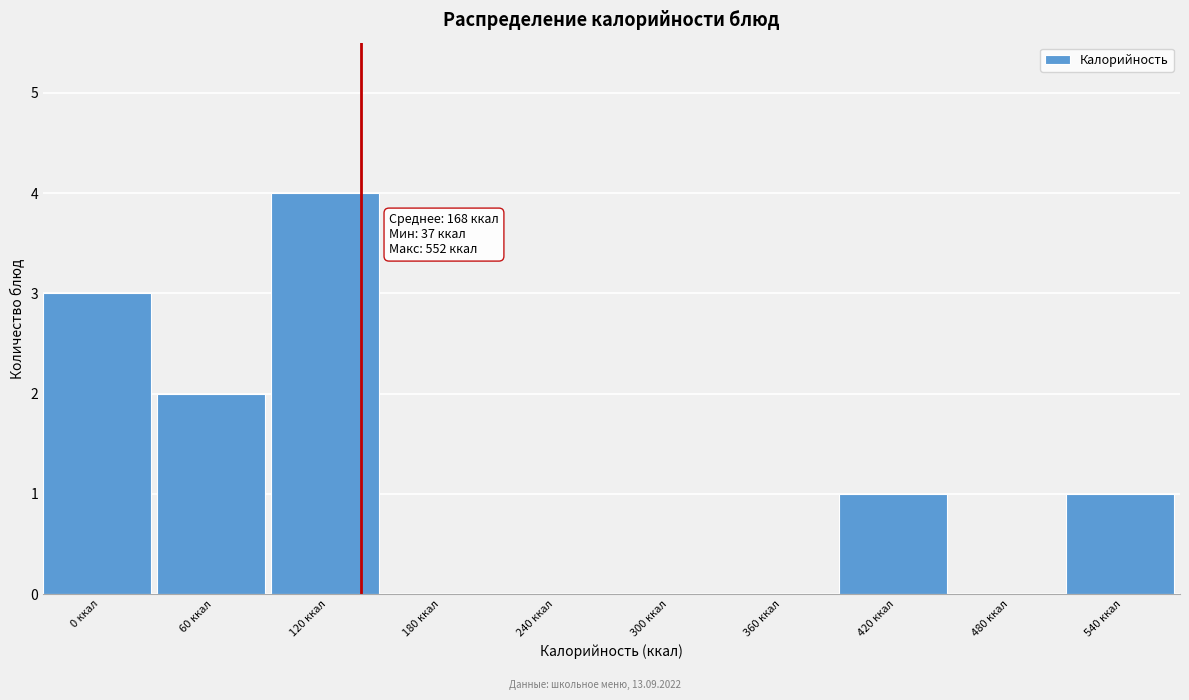

Reading left to right, what are all the values shown in this chart?

0 ккал=3	60 ккал=2	120 ккал=4	180 ккал=0	240 ккал=0	300 ккал=0	360 ккал=0	420 ккал=1	480 ккал=0	540 ккал=1